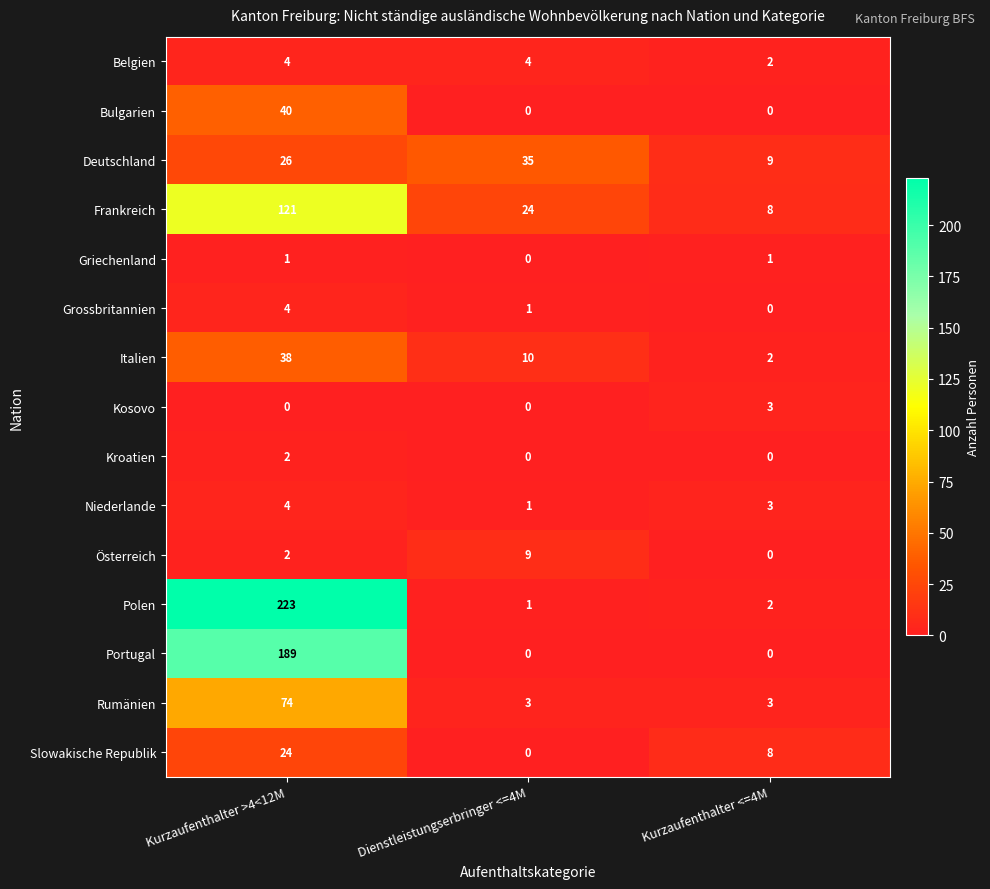

What is the difference between the Grossbritannien values at Kurzaufenthalter <=4M and Kurzaufenthalter >4<12M?

4